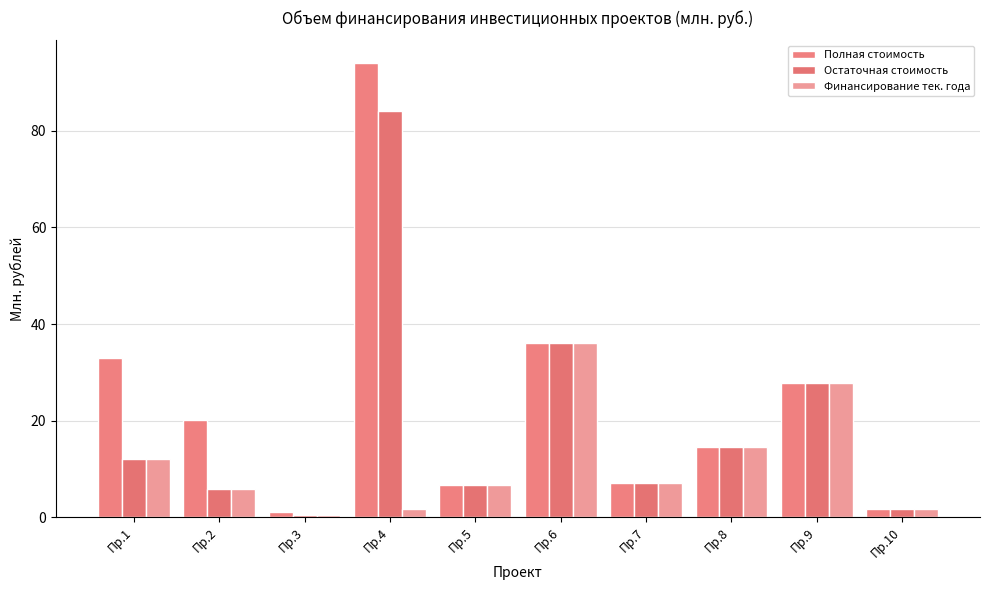

True or false: Финансирование тек. года has a value of 2.6 at Пр.4.

False